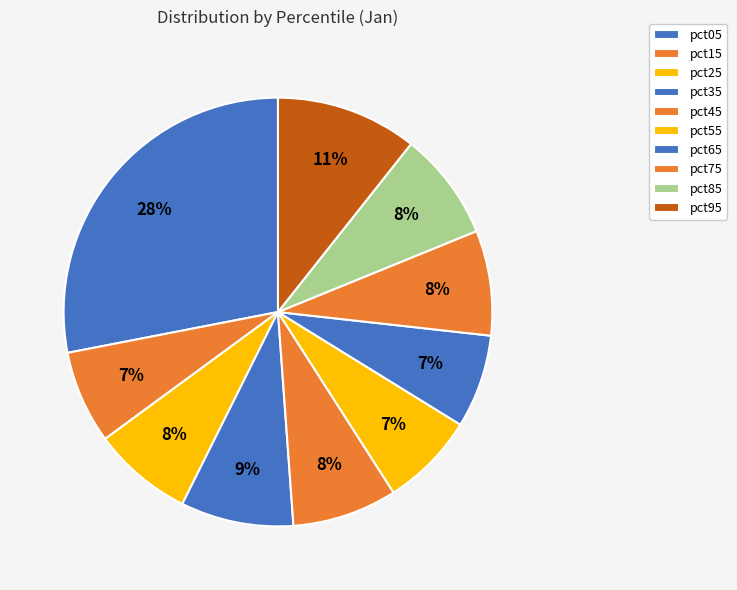

Does any single category account for the majority?

No